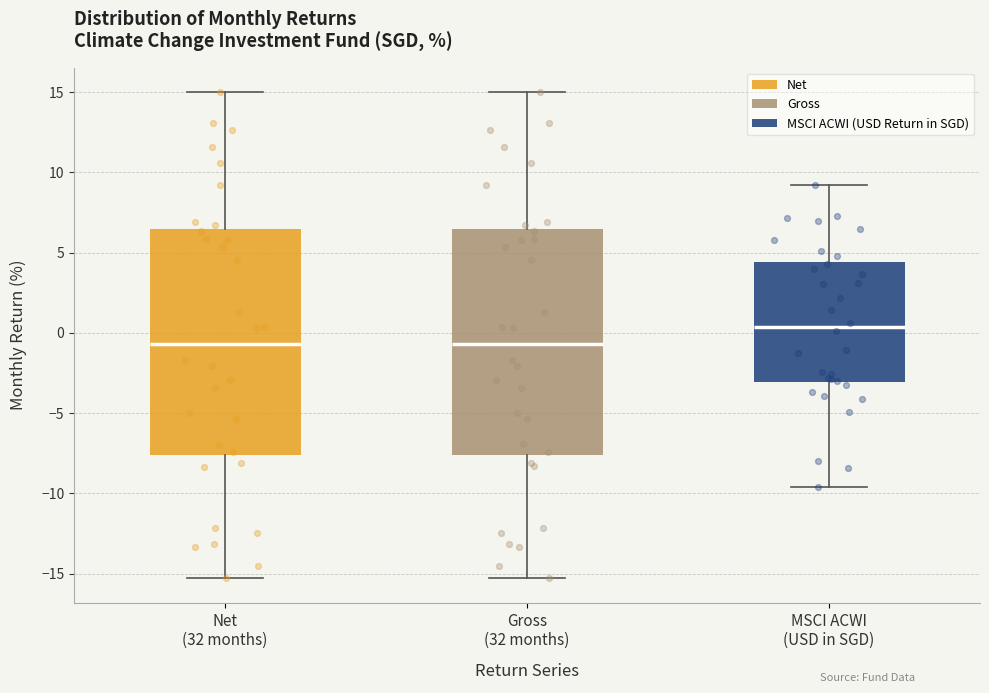

Where does the median line of the box for Gross (32 months) sit on the y-axis? The values are not printed on the chart, so give them approximately, as read against the axis.

-0.5